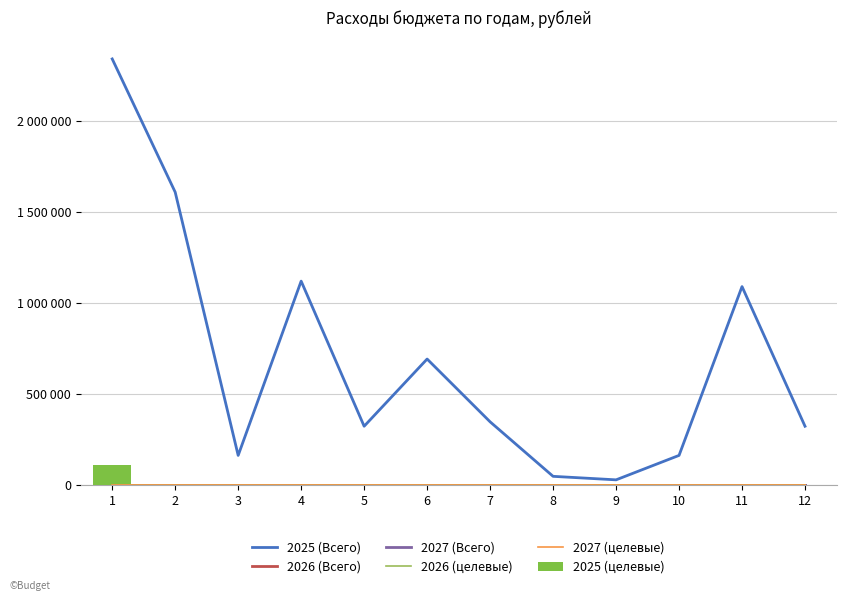

Which series has the widest spread of values?

2025 (Всего)